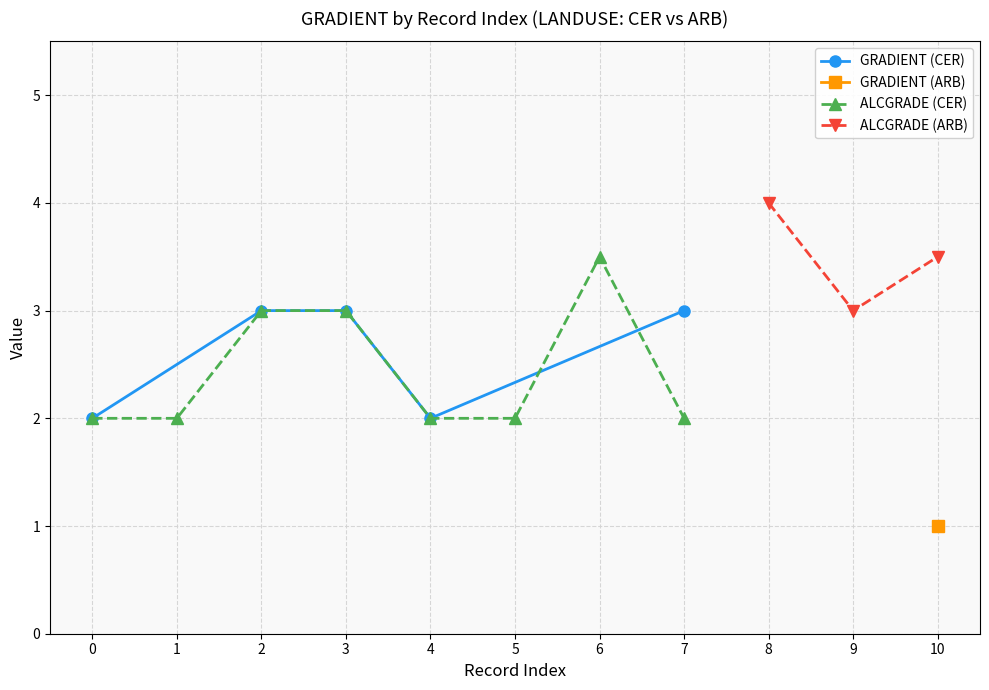

In GRADIENT (CER), how many points are lower than both neighbors (excluding endpoints)?

1